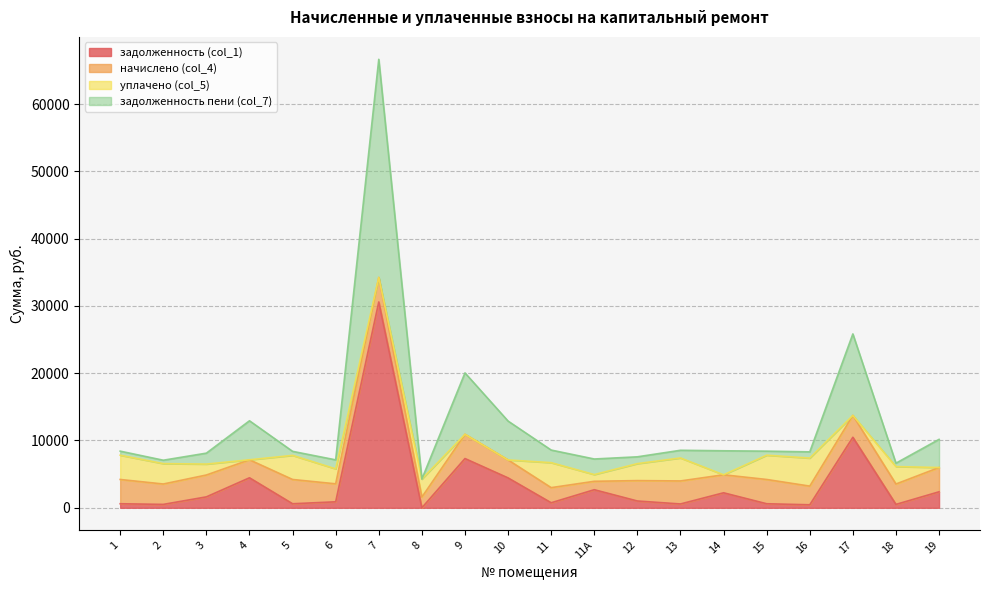

True or false: задолженность (col_1) and задолженность пени (col_7) cross at least once.

False